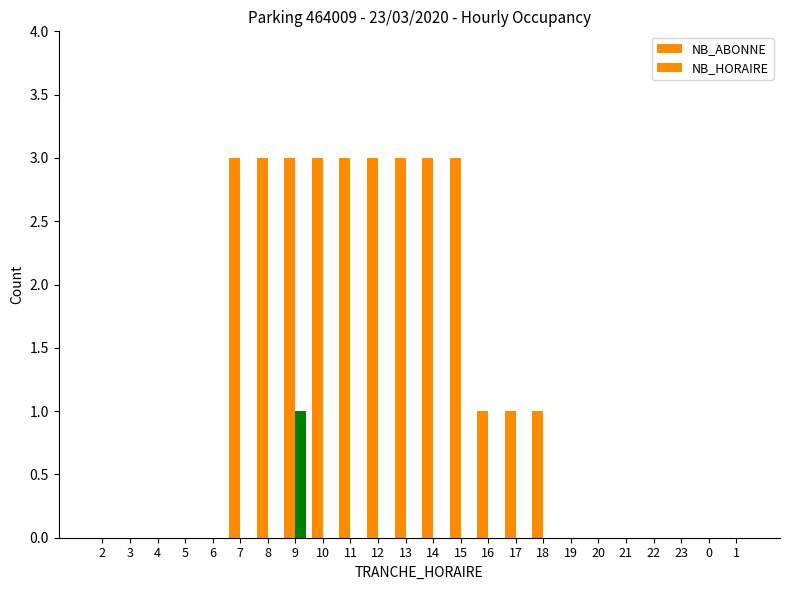

Are the bars grouped side by side (vs. stacked)?

Yes